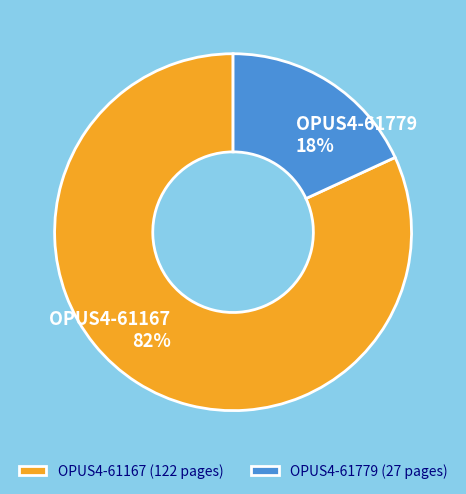

Rank the categories by value from highest to lowest.

OPUS4-61167, OPUS4-61779